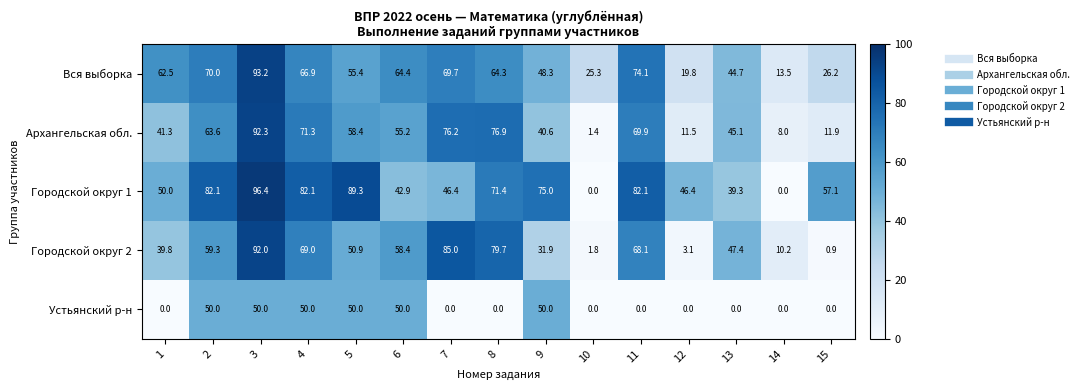

Which series has the largest range (max minus min)?

Городской округ 1